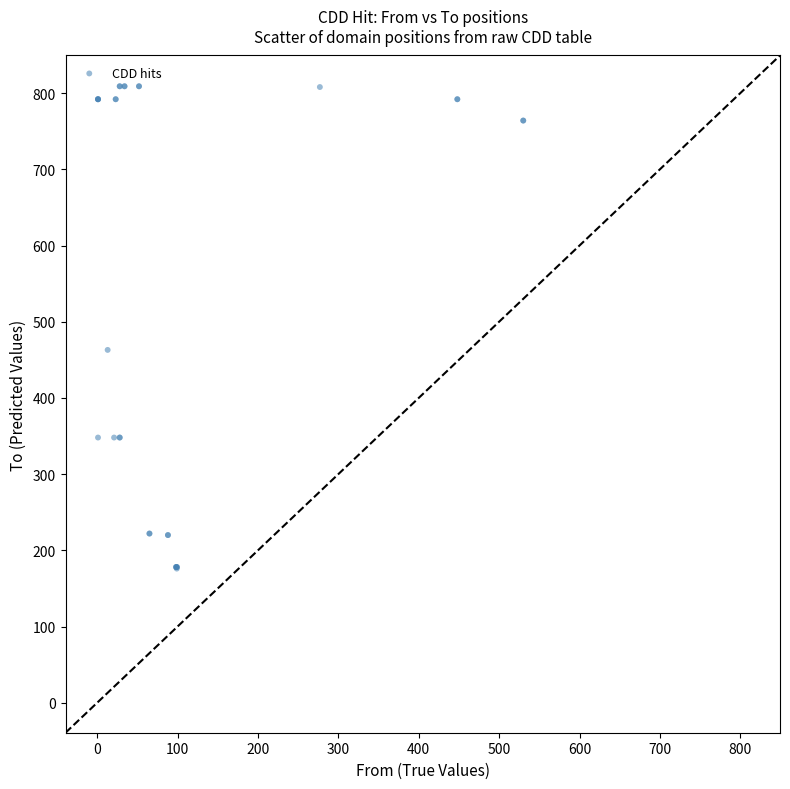

What Y value in the scatter plot is closest to 492?

463